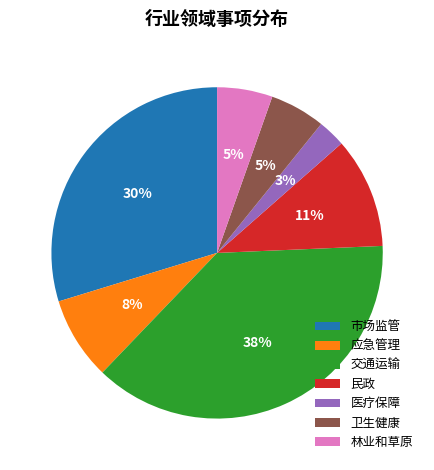

Which category has the smallest portion of the pie?

医疗保障